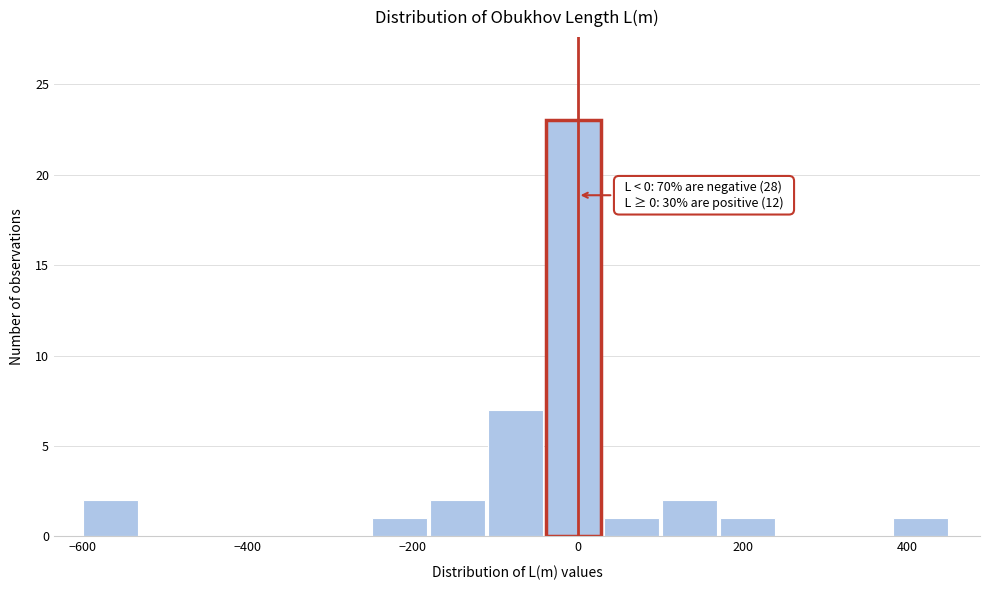

Around what value on the x-axis is the tallest bar? Give the approximate position of its centre, as read against the axis.

0